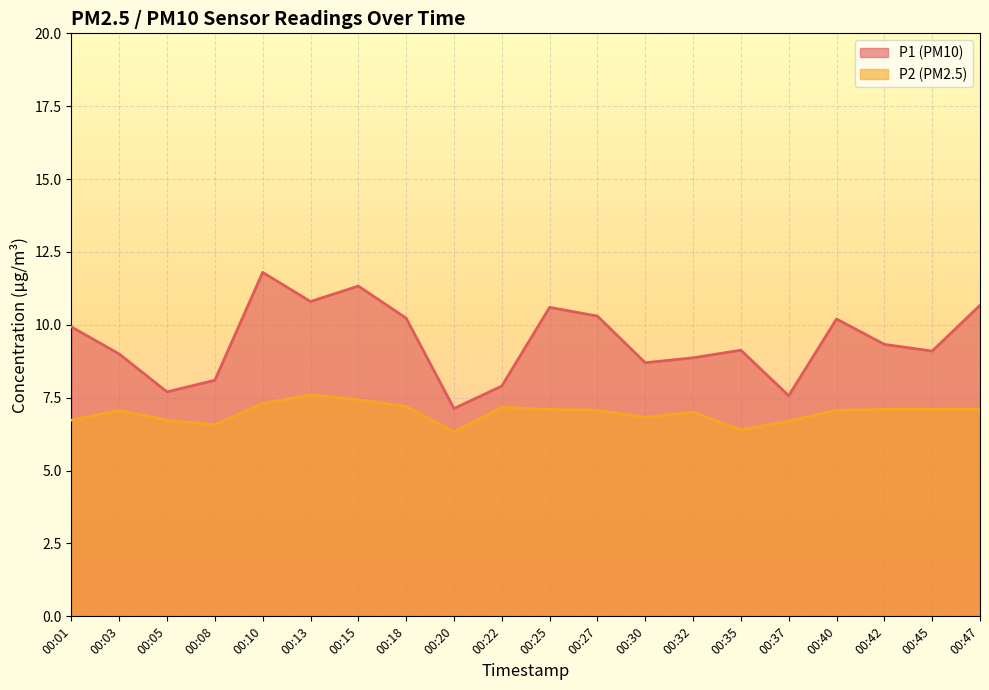

At which category is the sum across all series the highest?

00:10